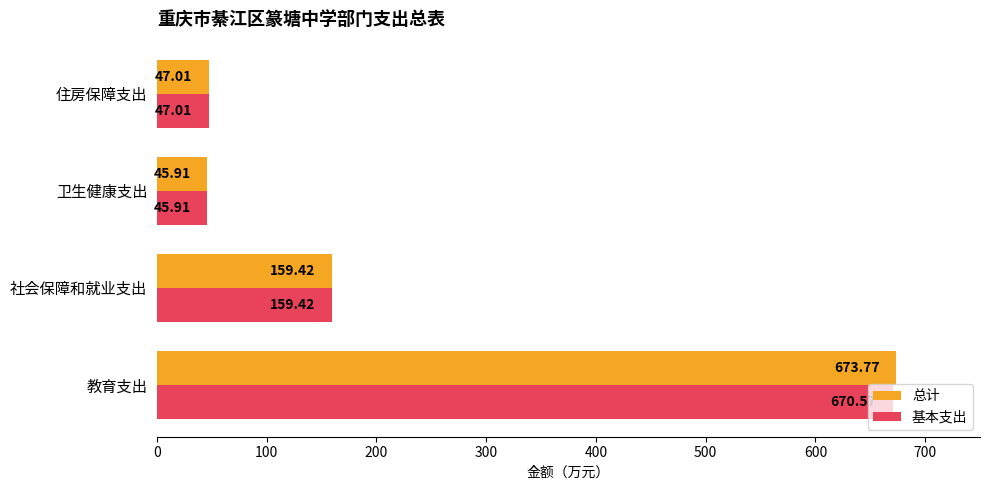

What is the highest value of the 总计 series?

673.8